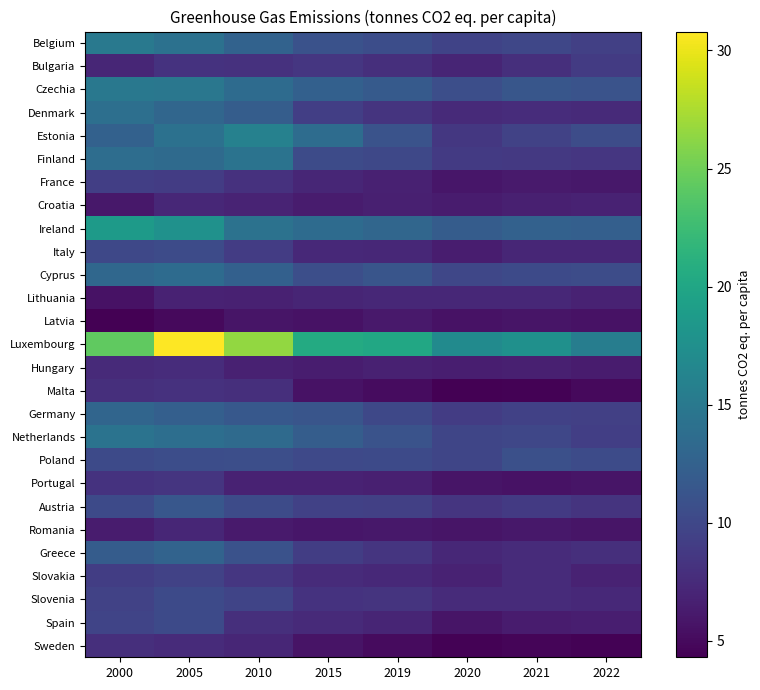

Reading left to right, list all the values displayed in this chart.

Belgium: 2000=15.0	2005=14.2	2010=12.6	2015=11.0	2019=10.6	2020=9.6	2021=9.9	2022=9.3
Bulgaria: 2000=7.1	2005=8.2	2010=8.1	2015=8.5	2019=7.9	2020=7.0	2021=7.9	2022=8.9
Czechia: 2000=14.9	2005=14.8	2010=13.6	2015=12.4	2019=11.8	2020=10.7	2021=11.4	2022=11.1
Denmark: 2000=14.0	2005=13.0	2010=12.1	2015=9.2	2019=8.3	2020=7.5	2021=7.7	2022=7.5
Estonia: 2000=12.5	2005=14.2	2010=15.9	2015=13.7	2019=11.1	2020=8.6	2021=9.5	2022=10.5
Finland: 2000=13.8	2005=13.5	2010=14.4	2015=10.4	2019=10.0	2020=8.8	2021=8.7	2022=8.5
France: 2000=9.2	2005=9.0	2010=8.1	2015=7.1	2019=6.7	2020=5.9	2021=6.2	2022=6.0
Croatia: 2000=6.0	2005=7.2	2010=6.9	2015=6.3	2019=6.6	2020=6.3	2021=6.6	2022=6.8
Ireland: 2000=18.7	2005=17.7	2010=14.3	2015=13.6	2019=13.0	2020=12.0	2021=12.5	2022=12.3
Italy: 2000=10.0	2005=10.4	2010=9.0	2015=7.4	2019=7.2	2020=6.4	2021=7.1	2022=7.1
Cyprus: 2000=13.2	2005=13.6	2010=12.4	2015=10.7	2019=11.3	2020=9.9	2021=10.3	2022=10.5
Lithuania: 2000=5.6	2005=6.8	2010=6.7	2015=7.0	2019=7.3	2020=7.2	2021=7.3	2022=6.8
Latvia: 2000=4.3	2005=5.0	2010=5.8	2015=5.6	2019=6.1	2020=5.6	2021=5.8	2022=5.6
Luxembourg: 2000=24.3	2005=30.8	2010=26.5	2015=20.5	2019=20.2	2020=17.0	2021=17.6	2022=15.5
Hungary: 2000=7.5	2005=7.7	2010=6.7	2015=6.4	2019=6.7	2020=6.5	2021=6.6	2022=6.3
Malta: 2000=7.9	2005=8.1	2010=7.9	2015=5.6	2019=5.2	2020=4.4	2021=4.5	2022=5.0
Germany: 2000=12.9	2005=12.3	2010=11.6	2015=11.3	2019=10.0	2020=9.0	2021=9.4	2022=9.3
Netherlands: 2000=14.4	2005=13.9	2010=13.5	2015=12.1	2019=11.1	2020=9.8	2021=9.9	2022=9.2
Poland: 2000=10.3	2005=10.6	2010=10.7	2015=10.1	2019=10.3	2020=9.8	2021=10.8	2022=10.4
Portugal: 2000=8.2	2005=8.4	2010=6.8	2015=6.8	2019=6.6	2020=5.8	2021=5.6	2022=5.8
Austria: 2000=10.3	2005=11.5	2010=10.4	2015=9.4	2019=9.3	2020=8.4	2021=8.8	2022=8.3
Romania: 2000=6.3	2005=7.1	2010=6.2	2015=5.9	2019=6.0	2020=5.8	2021=6.0	2022=5.8
Greece: 2000=12.0	2005=12.7	2010=11.0	2015=9.1	2019=8.4	2020=7.2	2021=7.6	2022=7.9
Slovakia: 2000=9.1	2005=9.5	2010=8.5	2015=7.6	2019=7.4	2020=6.8	2021=7.6	2022=6.8
Slovenia: 2000=9.5	2005=10.3	2010=9.7	2015=8.2	2019=8.3	2020=7.6	2021=7.6	2022=7.4
Spain: 2000=9.7	2005=10.3	2010=7.9	2015=7.5	2019=7.0	2020=5.8	2021=6.3	2022=6.5
Sweden: 2000=7.9	2005=7.6	2010=7.1	2015=5.7	2019=5.1	2020=4.5	2021=4.7	2022=4.5